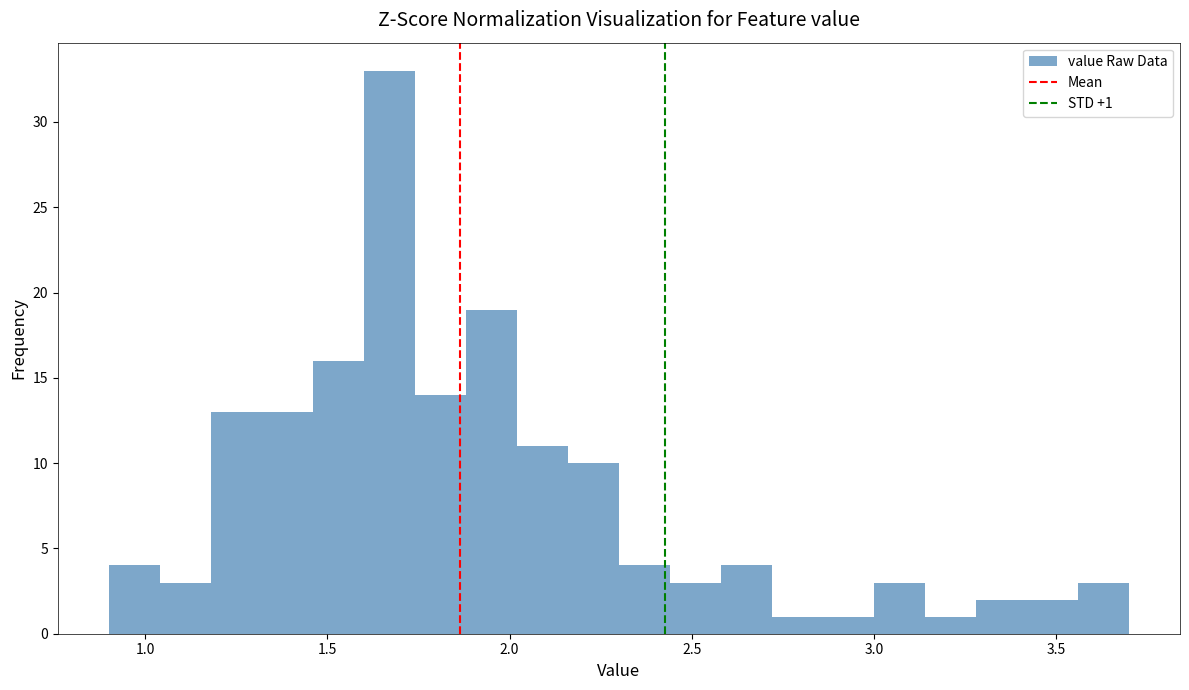

Read against the x-axis, roughly where is the centre of the tallest bar?

1.65